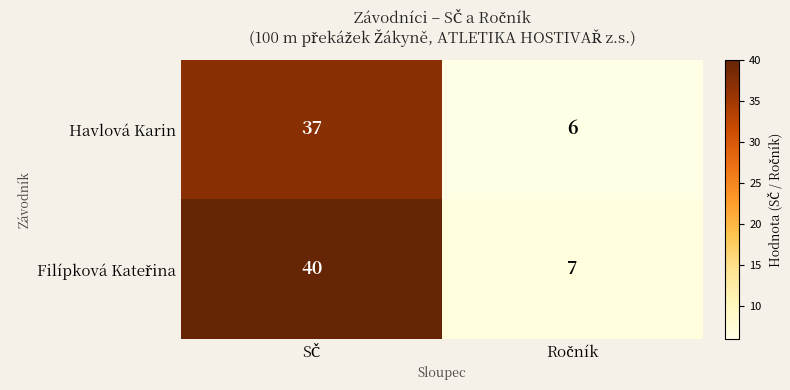

What is the lowest value of the Havlová Karin series?

6